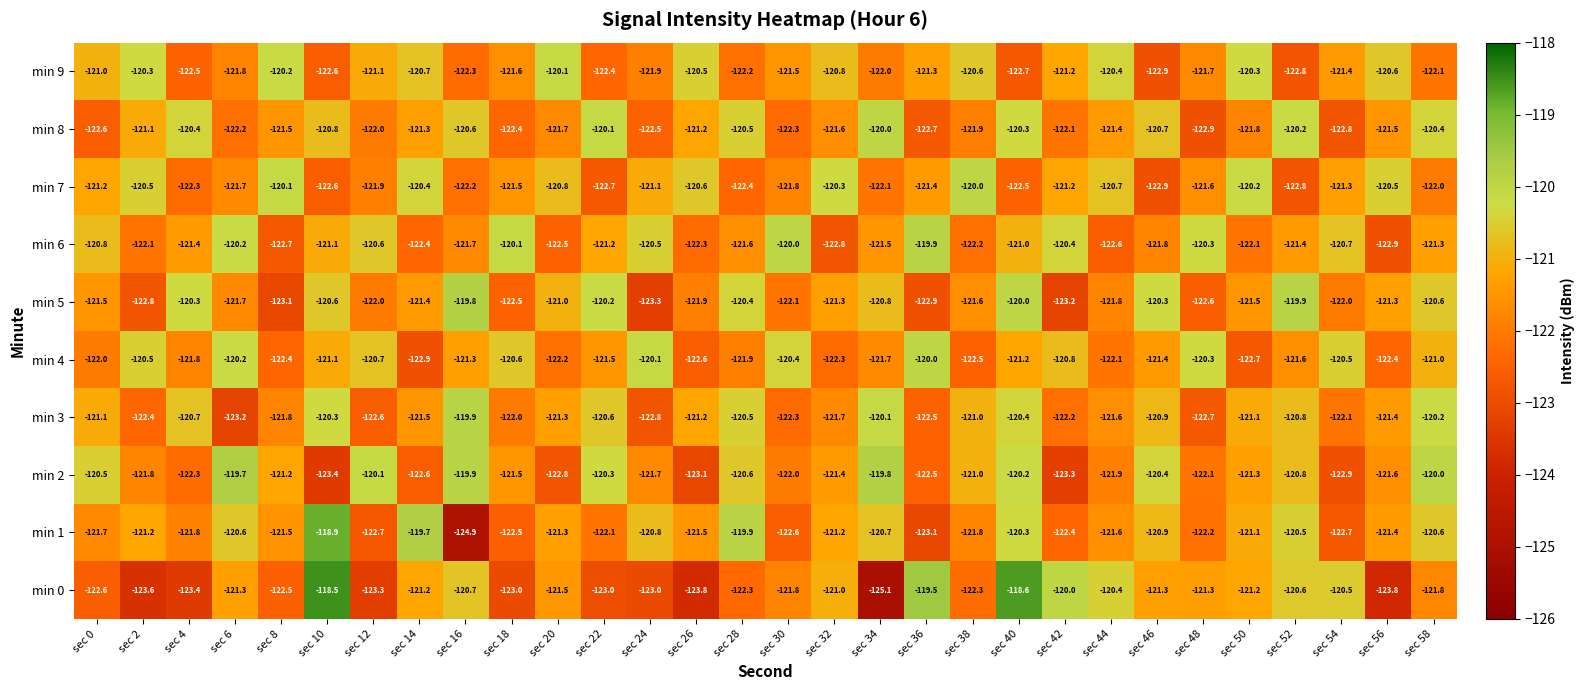

At which label is min 2 closest to -121?

sec 38